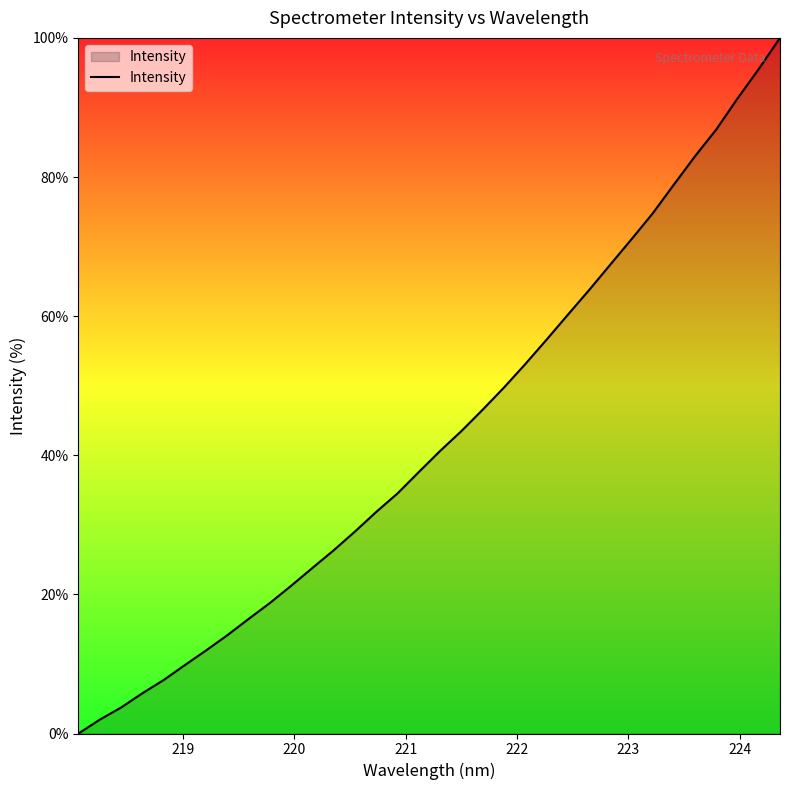

Count the number of values greater than 40.

17